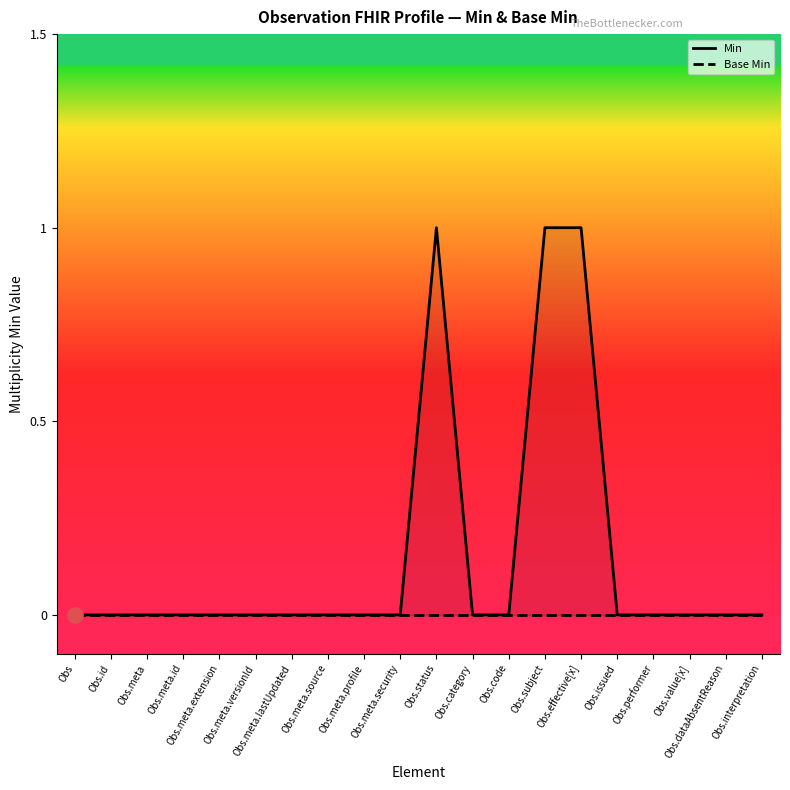

What are all the series names shown in the legend?

Min, Base Min